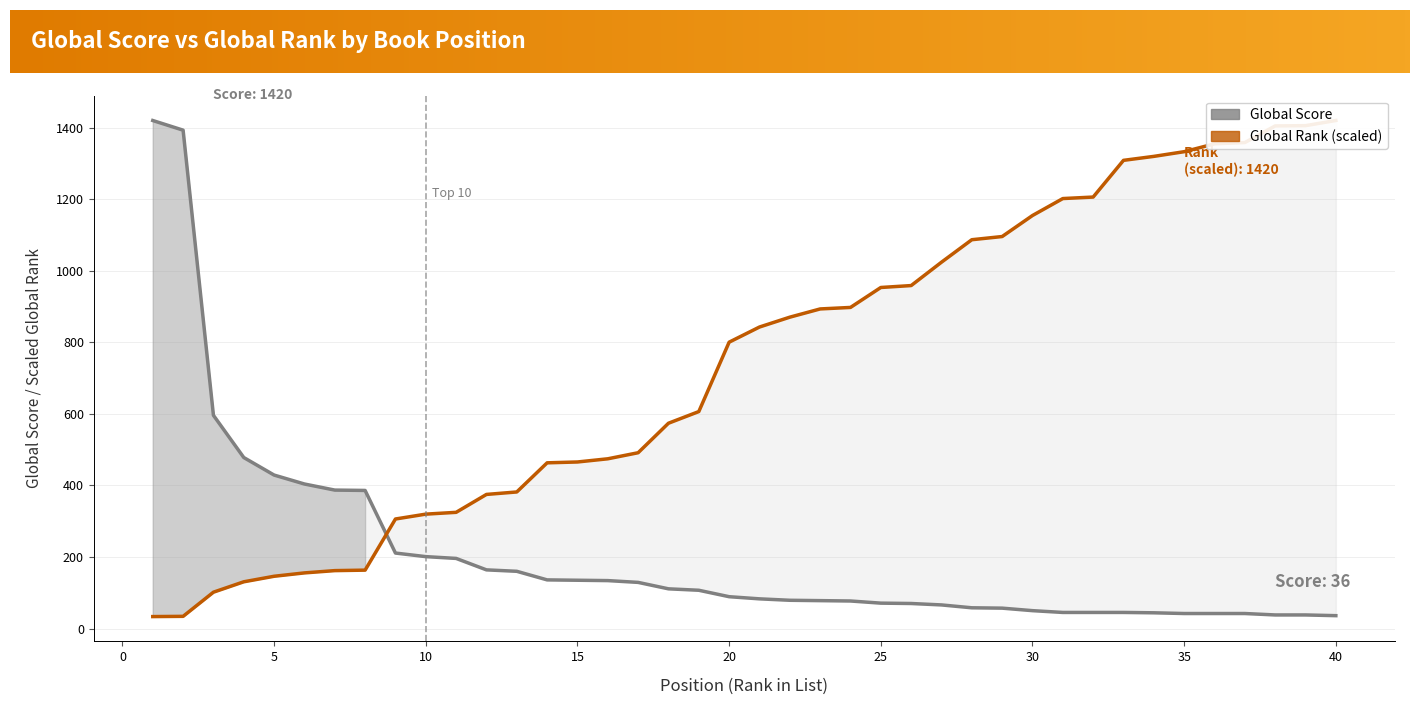

What is the minimum value shown in the chart?

33.4